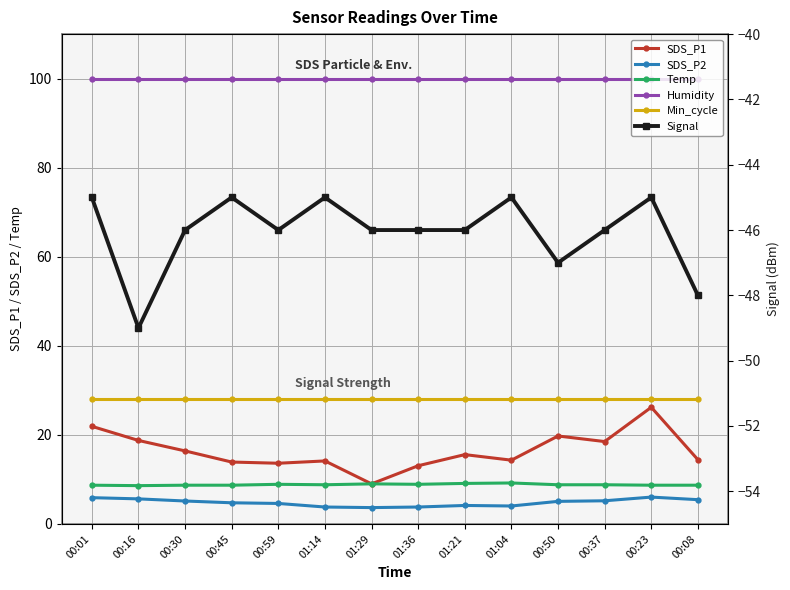

How many data points in SDS_P2 are less than 5?

7